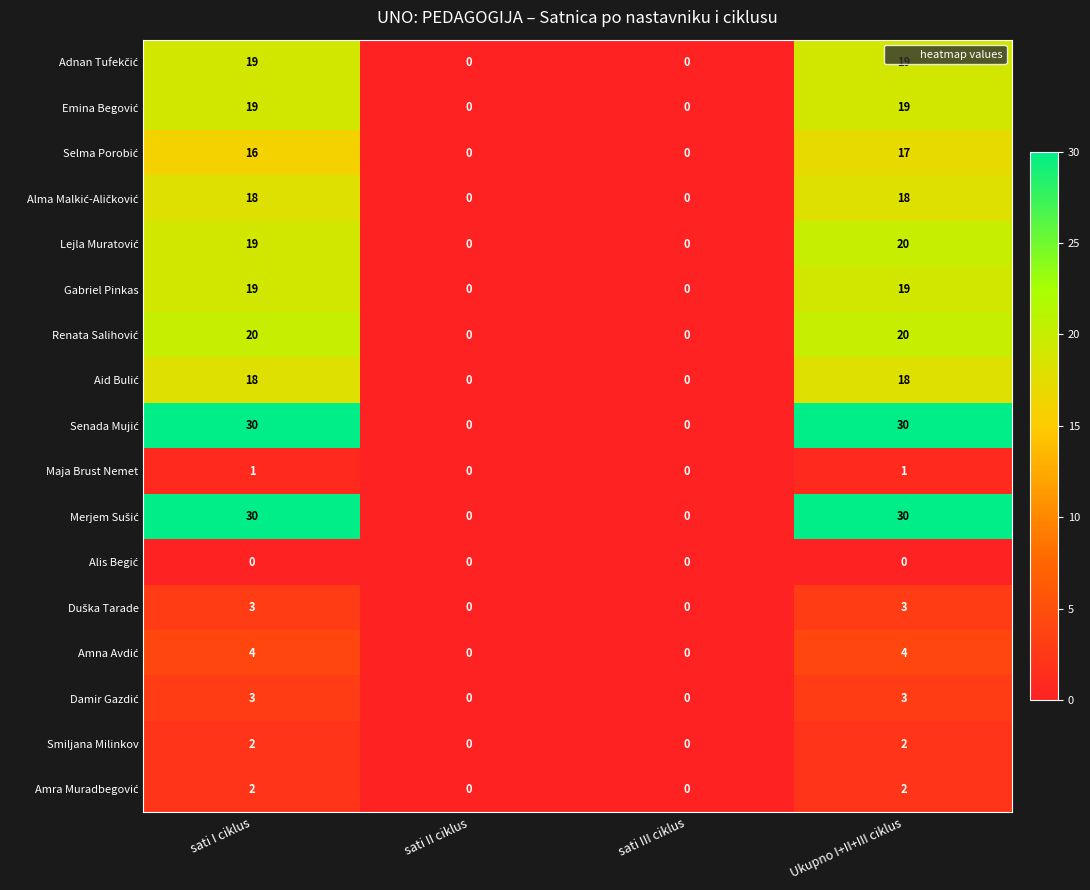

At which category is the sum across all series the highest?

Ukupno I+II+III ciklus